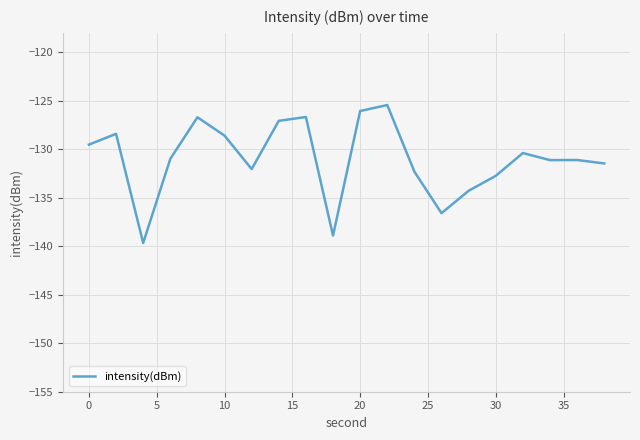

What is the difference between the maximum and minimum values?

14.2